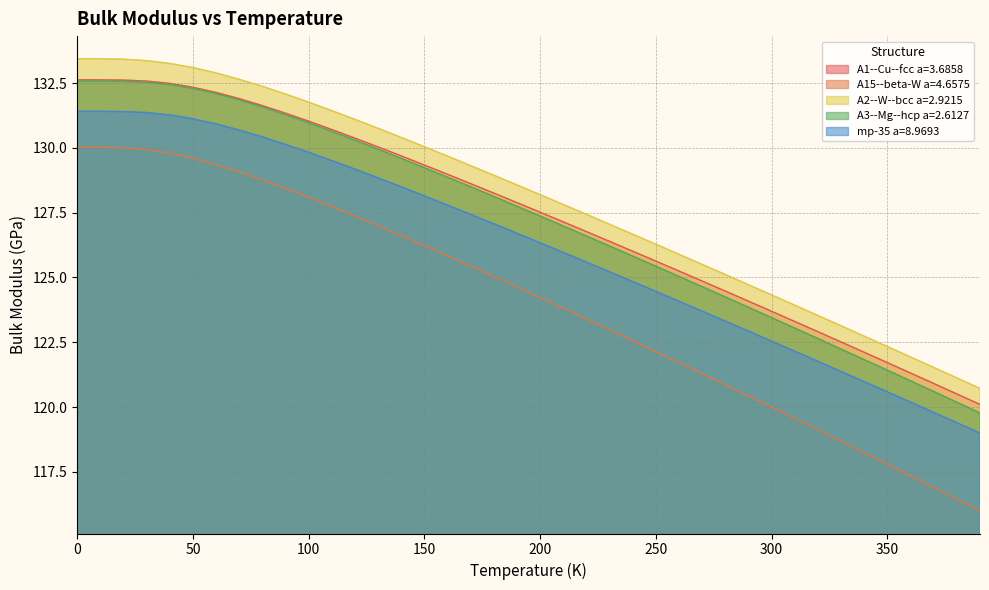

Where is A15--beta-W a=4.6575 nearest to the value 123?

230.0